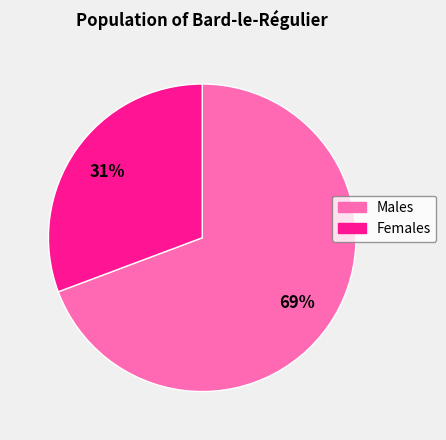

Combined, do Females and Males account for over 50%?

Yes